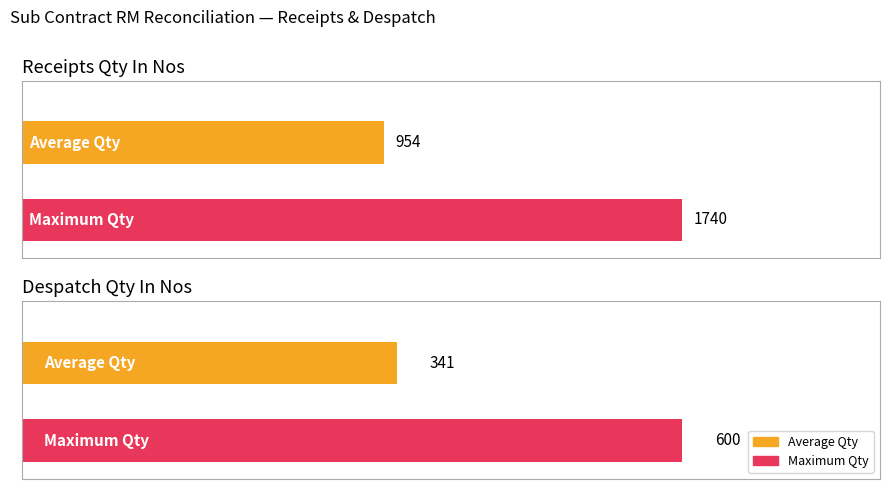

Rank the series by their average value, from lowest to highest.

Despatch Qty, Receipts Qty